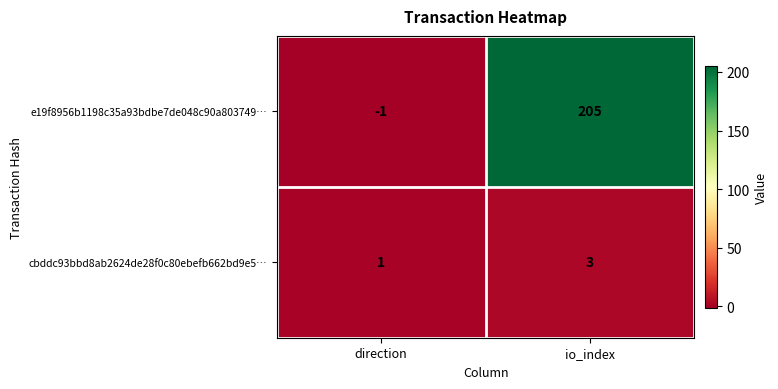

Which series has the widest spread of values?

e19f8956b1198c35a93bdbe7de048c90a803749…